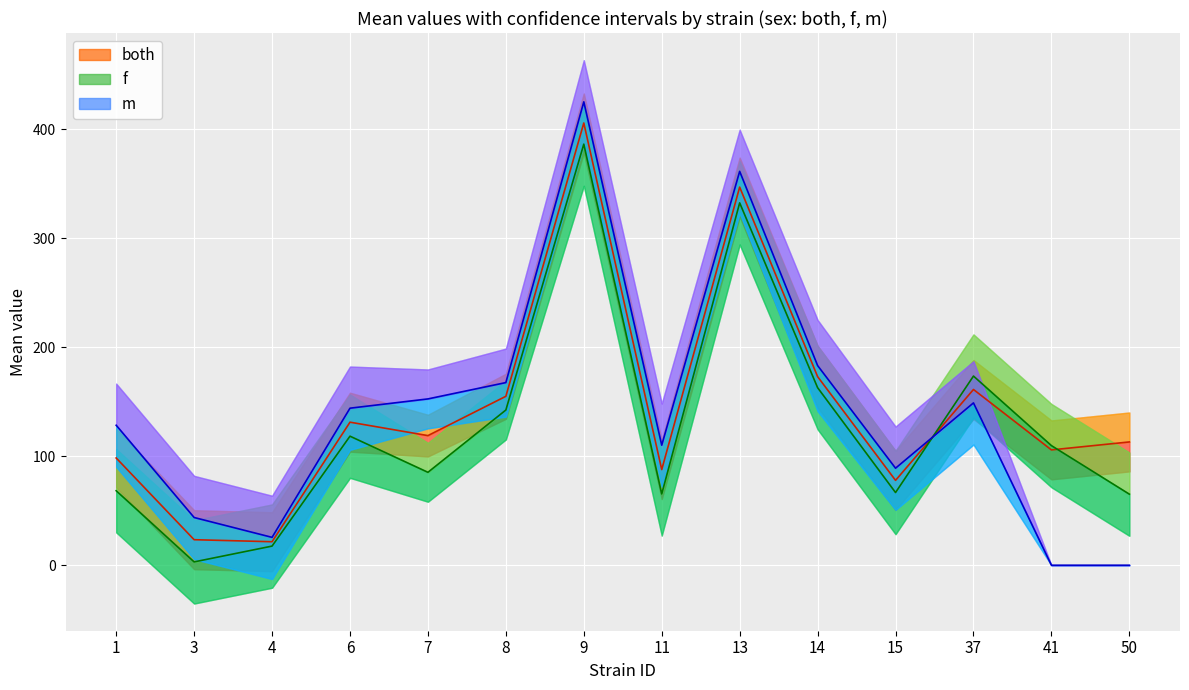

Is the value of both_mean at 13 greater than the value of f_mean at 14?

Yes